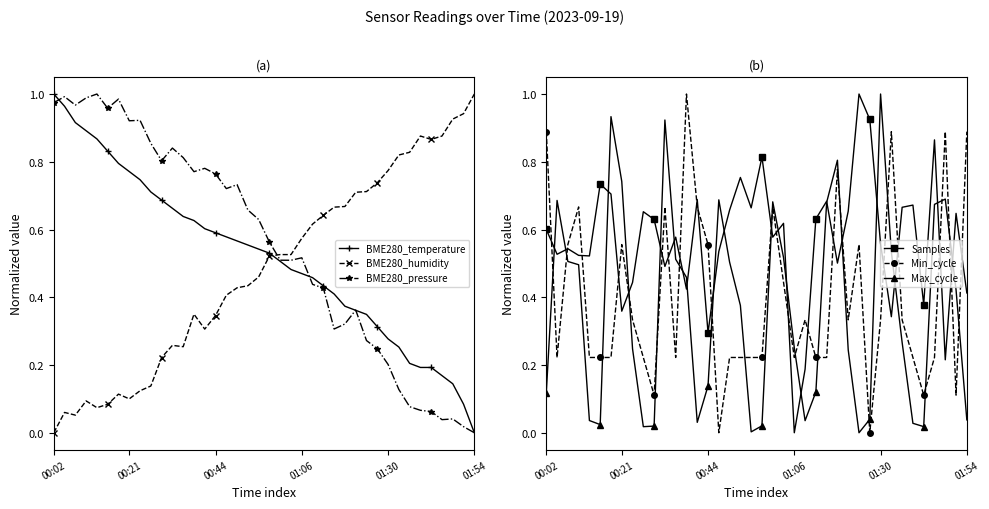

How many lines are shown in the chart?

6